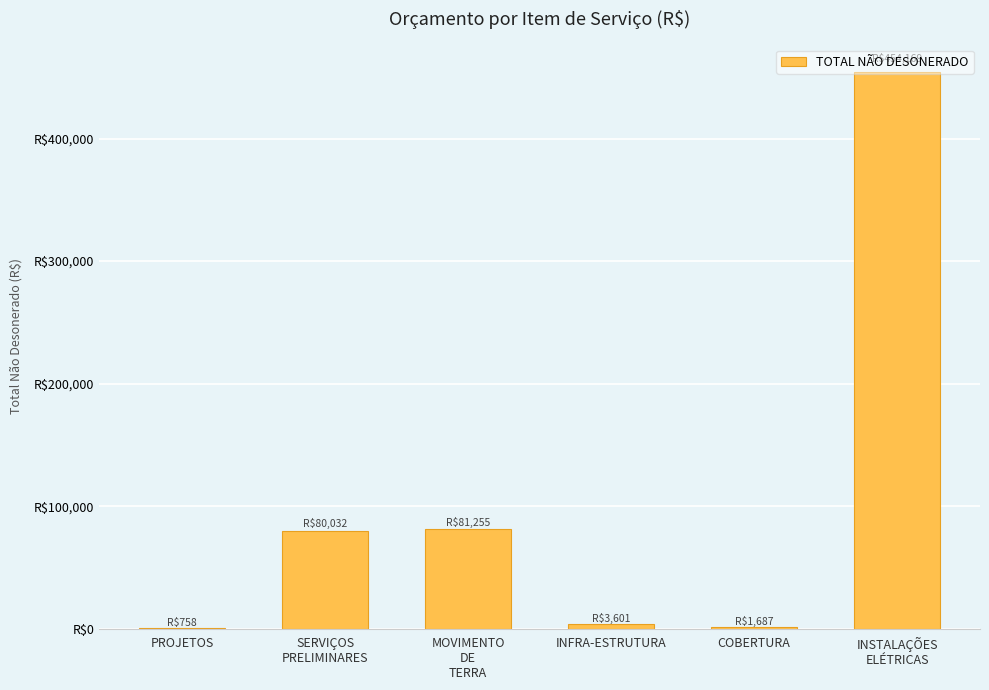

The value at SERVIÇOS
PRELIMINARES is 35145.6. True or false?

False